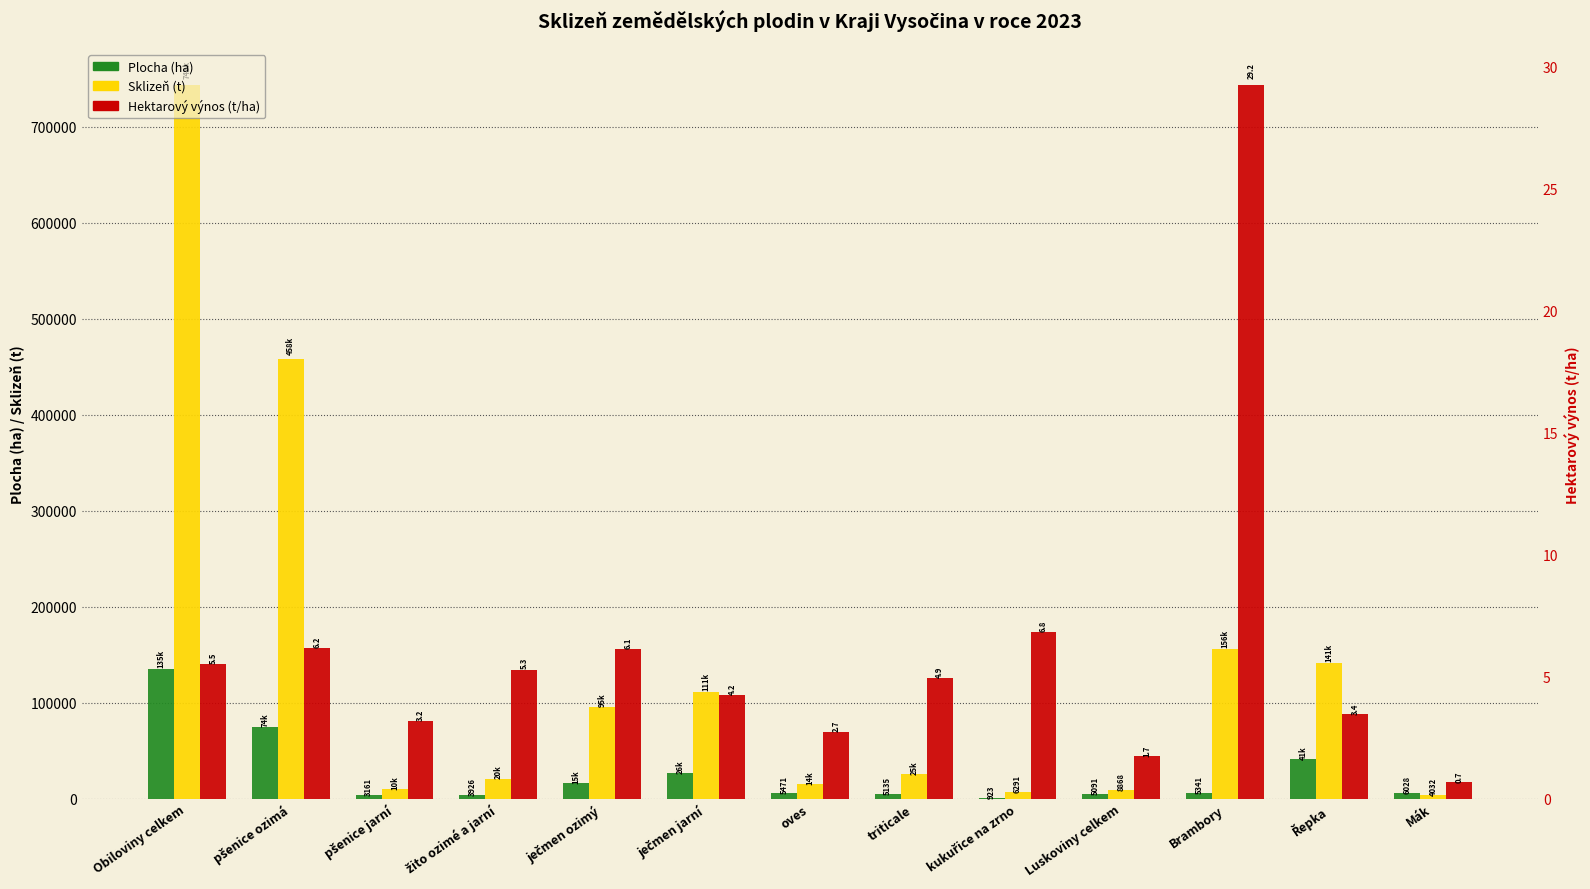

Rank the series by their maximum value, from lowest to highest.

Hektarový výnos (t/ha), Plocha (ha), Sklizeň (t)